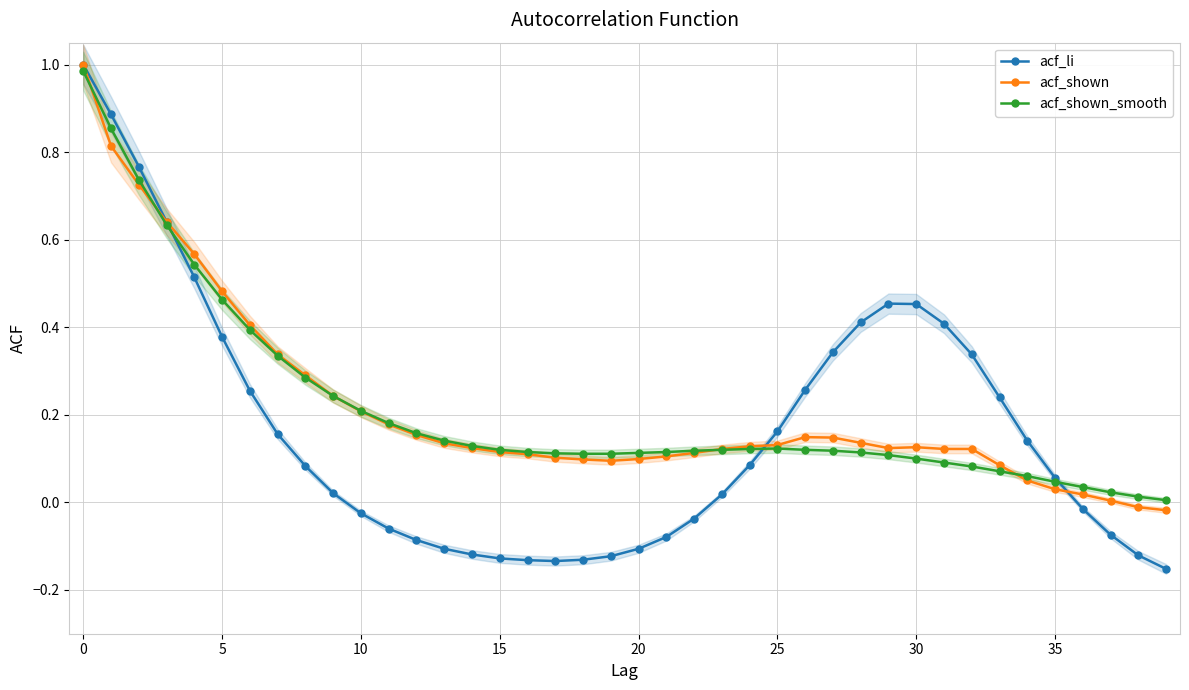

Reading left to right, list all the values displayed in this chart.

acf_li: 1.0	0.9	0.8	0.6	0.5	0.4	0.3	0.2	0.1	0.0	-0.0	-0.1	-0.1	-0.1	-0.1	-0.1	-0.1	-0.1	-0.1	-0.1	-0.1	-0.1	-0.0	0.0	0.1	0.2	0.3	0.3	0.4	0.5	0.5	0.4	0.3	0.2	0.1	0.1	-0.0	-0.1	-0.1	-0.2
acf_shown: 1.0	0.8	0.7	0.6	0.6	0.5	0.4	0.3	0.3	0.2	0.2	0.2	0.2	0.1	0.1	0.1	0.1	0.1	0.1	0.1	0.1	0.1	0.1	0.1	0.1	0.1	0.1	0.1	0.1	0.1	0.1	0.1	0.1	0.1	0.1	0.0	0.0	0.0	-0.0	-0.0
acf_shown_smooth: 1.0	0.9	0.7	0.6	0.5	0.5	0.4	0.3	0.3	0.2	0.2	0.2	0.2	0.1	0.1	0.1	0.1	0.1	0.1	0.1	0.1	0.1	0.1	0.1	0.1	0.1	0.1	0.1	0.1	0.1	0.1	0.1	0.1	0.1	0.1	0.0	0.0	0.0	0.0	0.0